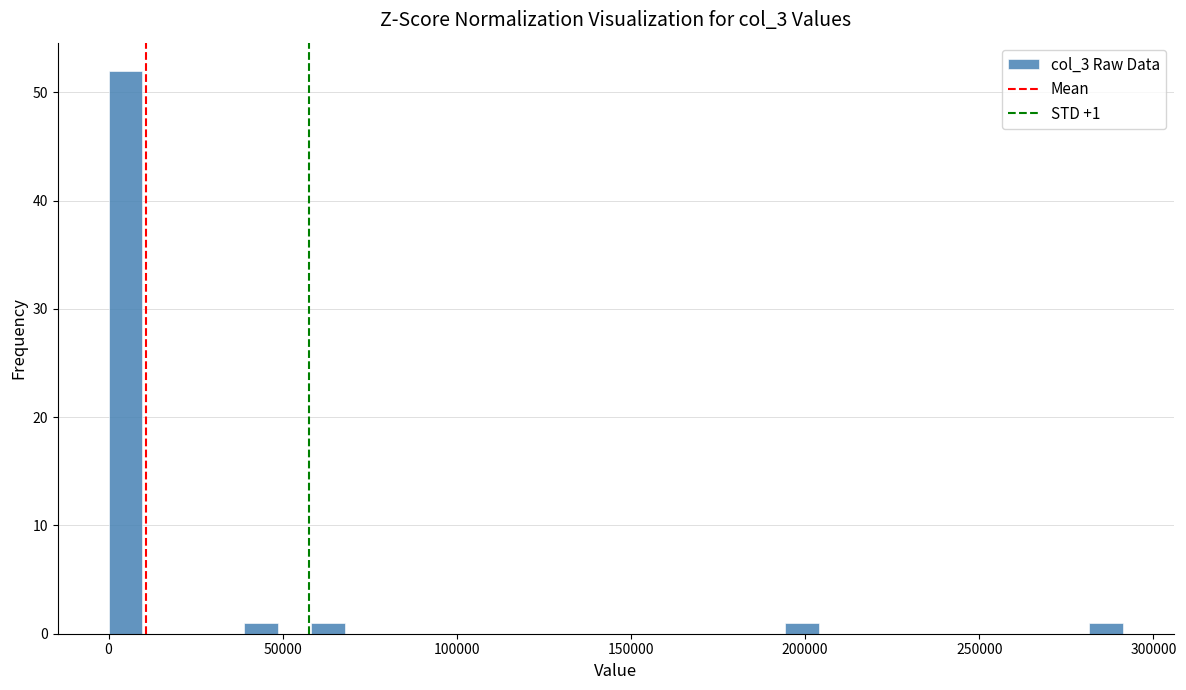

Read against the x-axis, roughly where is the centre of the tallest bar?

5000